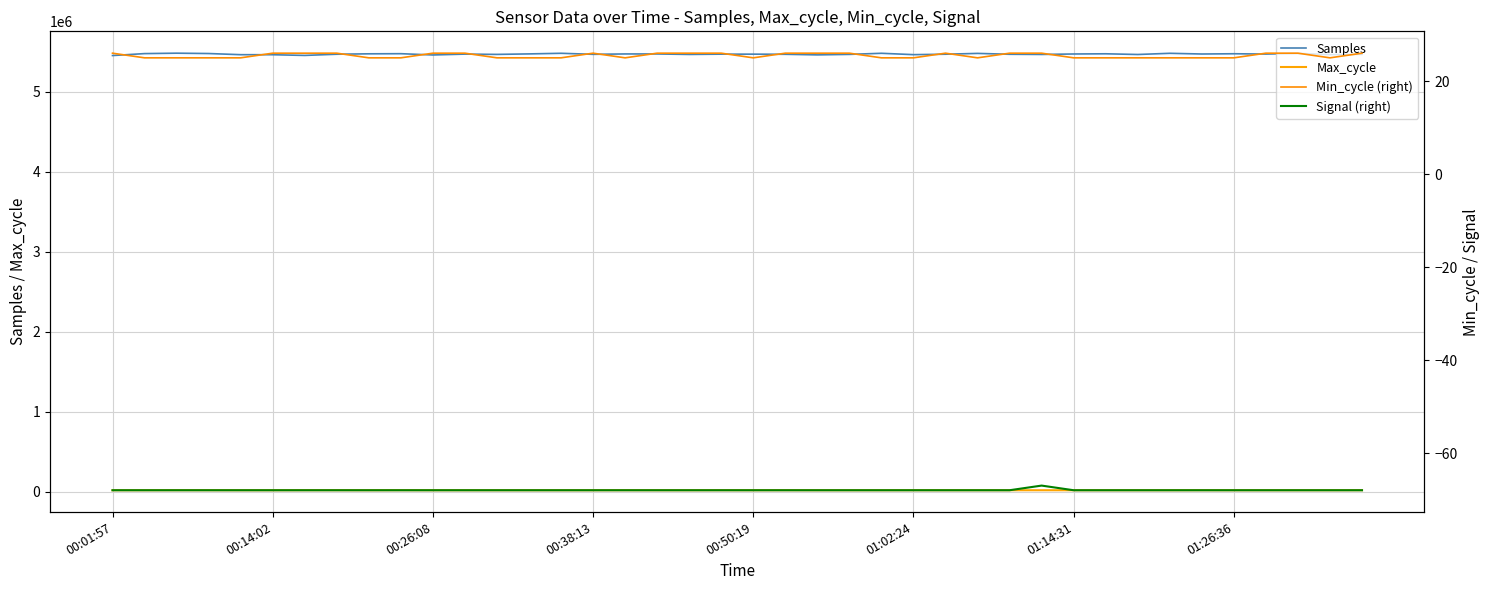

What is the maximum value for Samples?

5480587